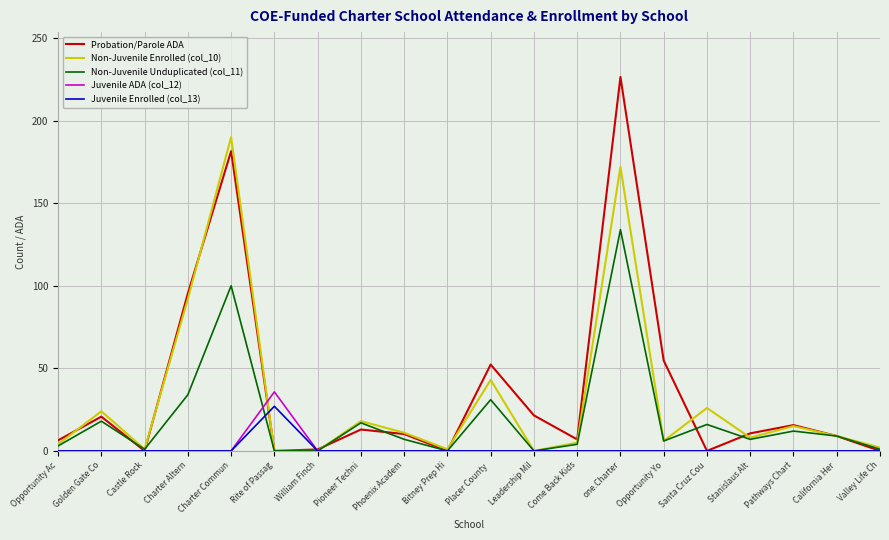

True or false: Juvenile Enrolled (col_13) has a value of 0.0 at Charter Commun.

True